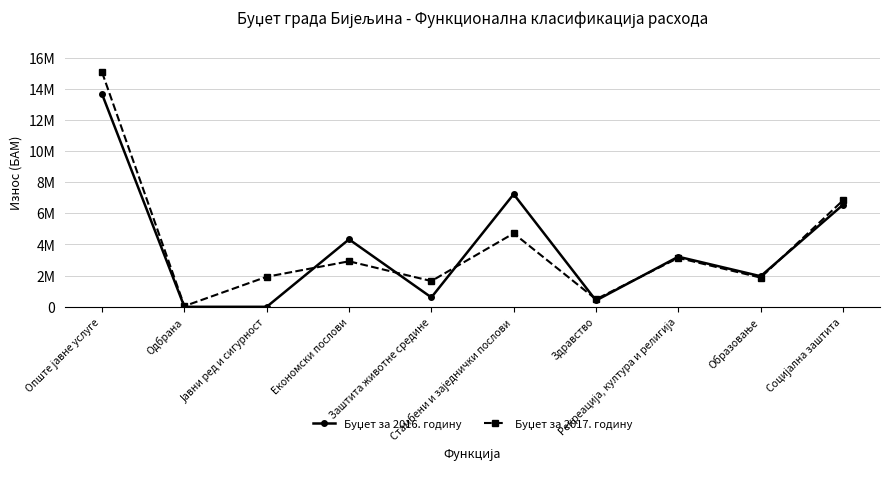

Which category has the highest value in the Буџет за 2016. годину series?

Опште јавне услуге